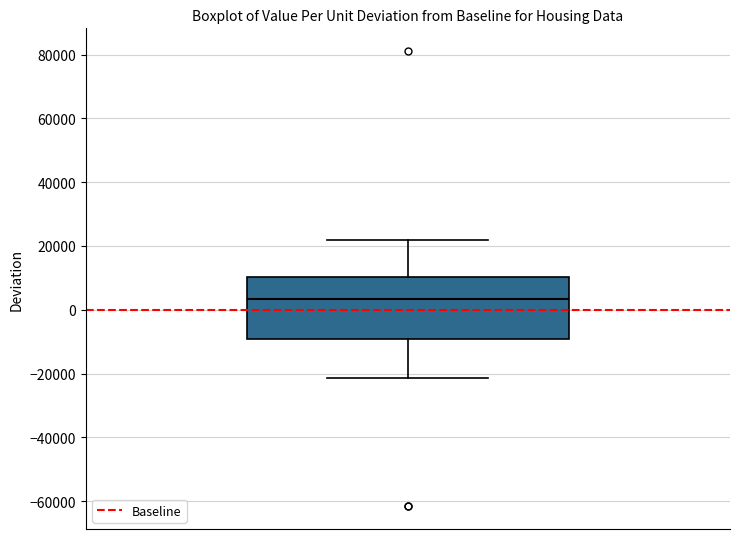

Transcribe this box plot: give where the median line is, the range the box spans, and where the two whiskers end, as read against the y-axis. The values are not printed on the chart, so give them approximately, as read against the axis.

median 4000, box -10000 to 10000, whiskers -22000 to 22000